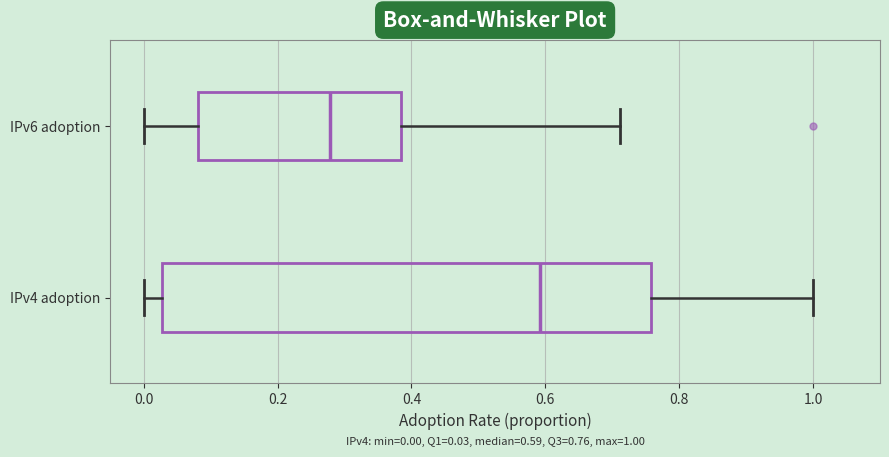

Comparing the boxes themselves (not the whiskers), which one is the widest?

IPv4 adoption